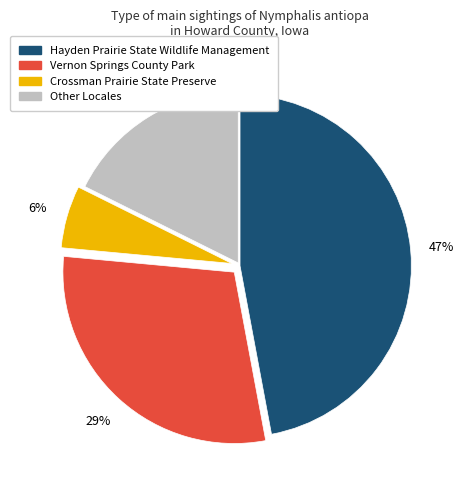

Is there any slice that represents more than half of the pie?

No